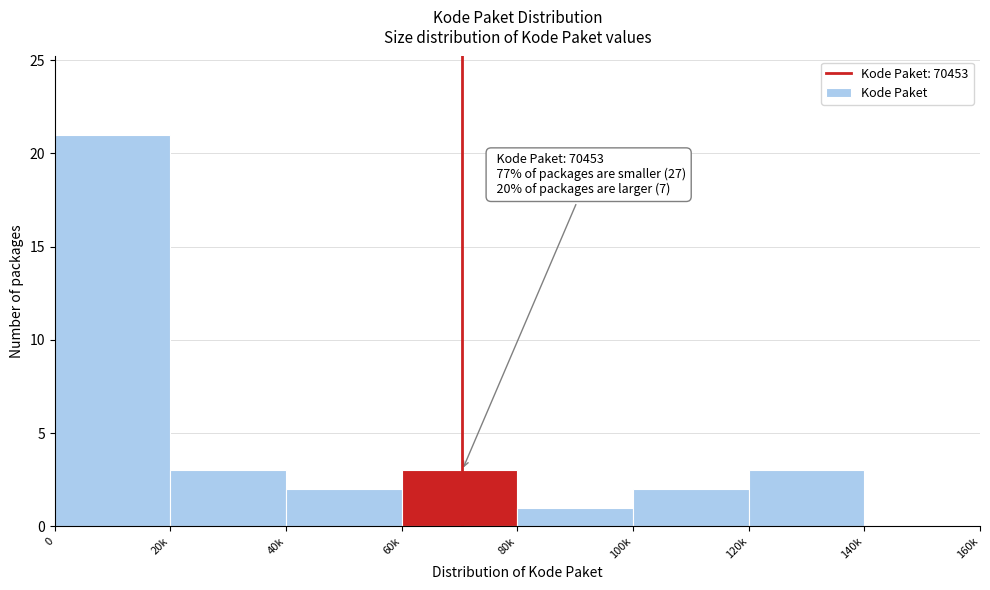

Reading right to left, transcribe all the data shown in this chart.

140k=0	120k=3	100k=2	80k=1	60k=3	40k=2	20k=3	0=21